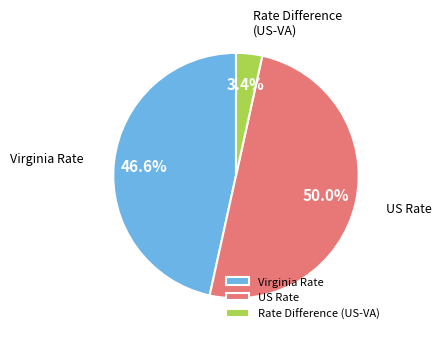

Combined, what portion of the pie is US Rate and Rate Difference (US-VA)?

53.4%